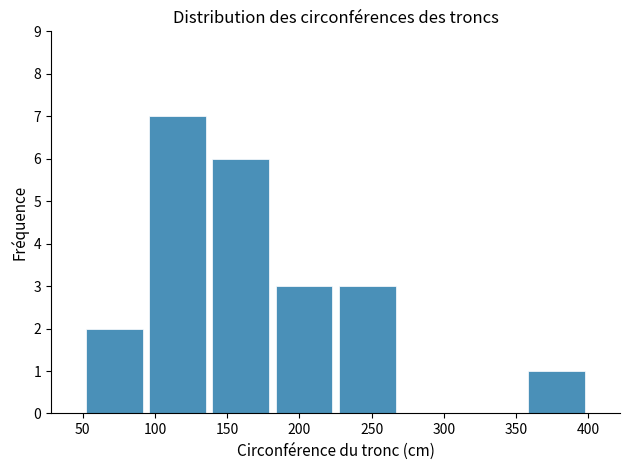

Reading left to right, transcribe this chart: for each bar, give the range it covers on the x-axis and its height. Neither the bar edges nor the heights are printed on the chart, so give them approximately, as read against the axes.

50 to 95: 2
95 to 140: 7
140 to 180: 6
180 to 225: 3
225 to 270: 3
270 to 315: 0
315 to 355: 0
355 to 400: 1